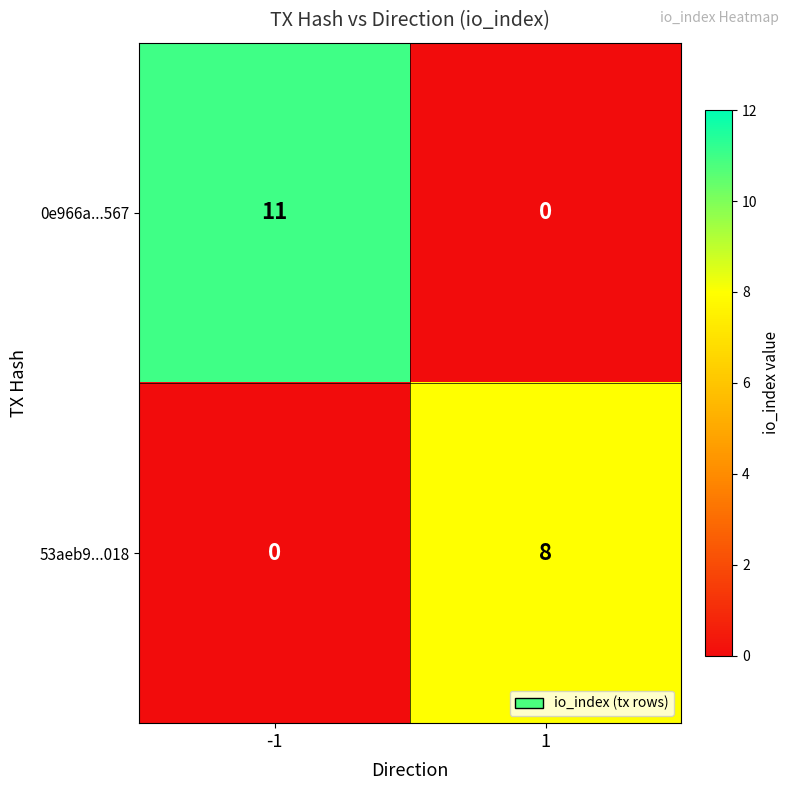

At which category is the sum across all series the highest?

-1